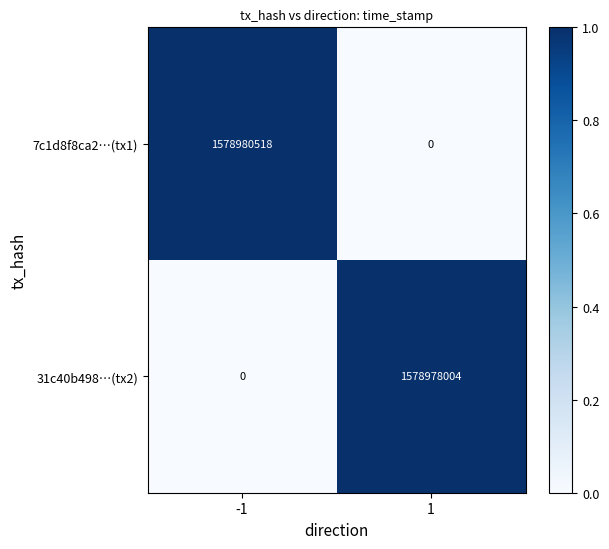

The value of 31c40b498…(tx2) at 1 is 1578978004. True or false?

True